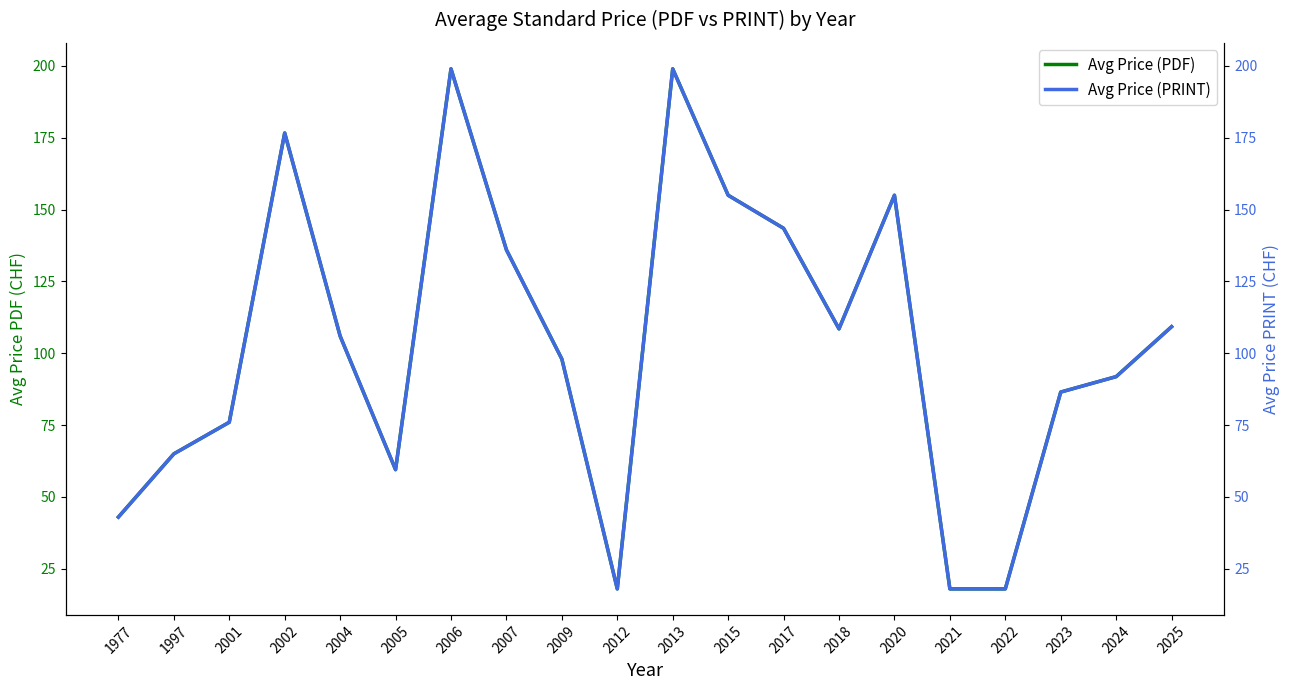

What is the maximum value shown in the chart?

199.0